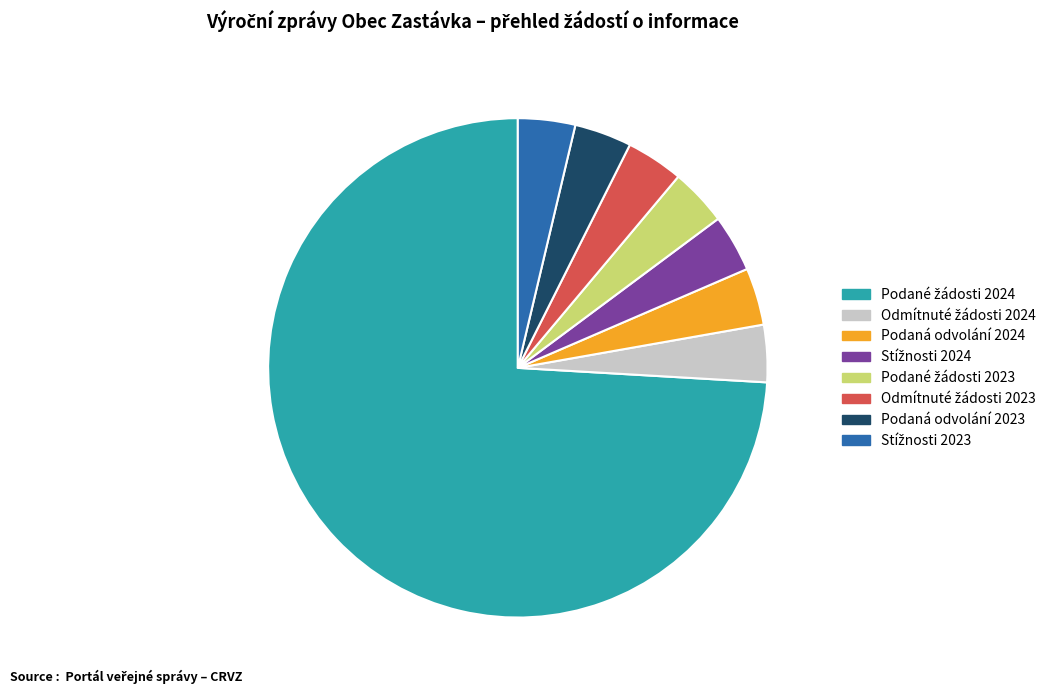

Does any single category account for the majority?

Yes